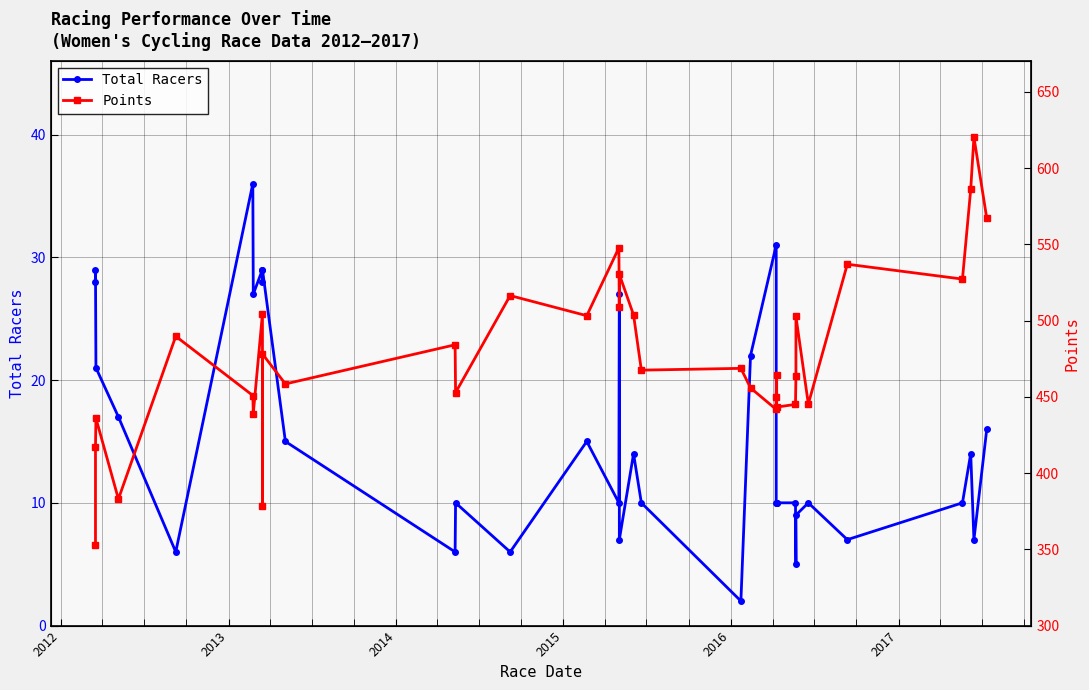

What are all the series names shown in the legend?

Total Racers, Points